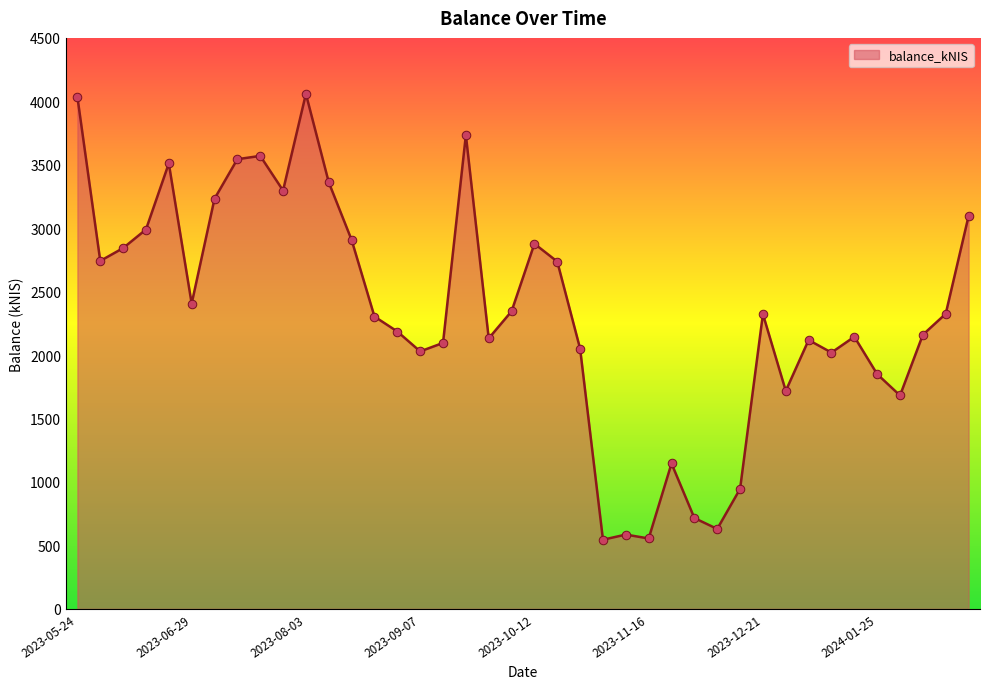

What is the minimum value shown in the chart?

545.0